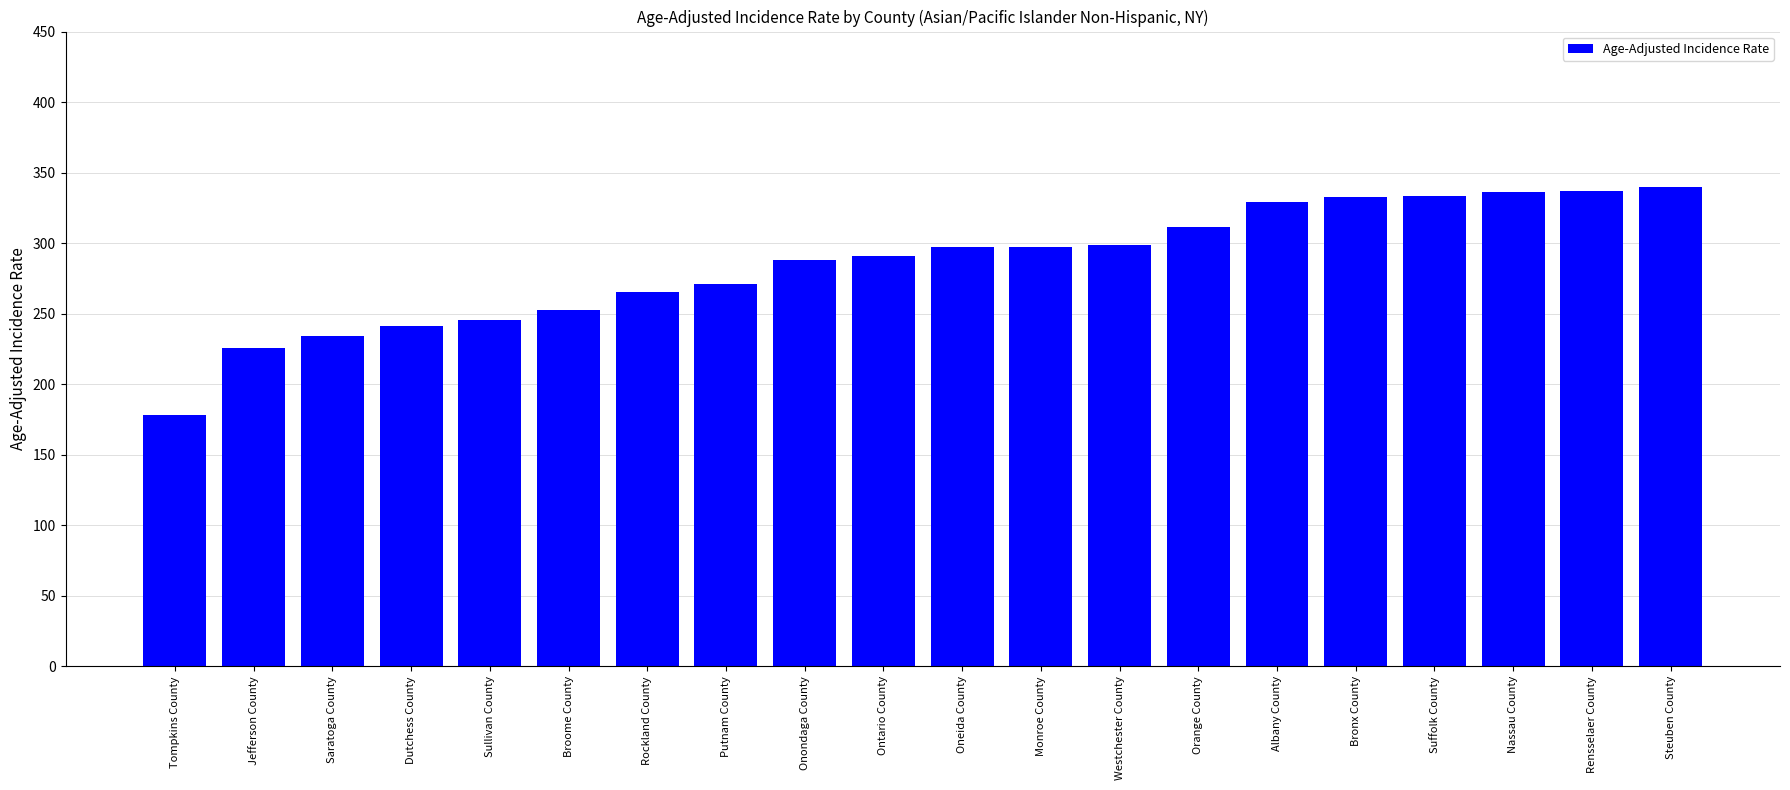

Is it true that the value at Putnam County is 270.8?

True